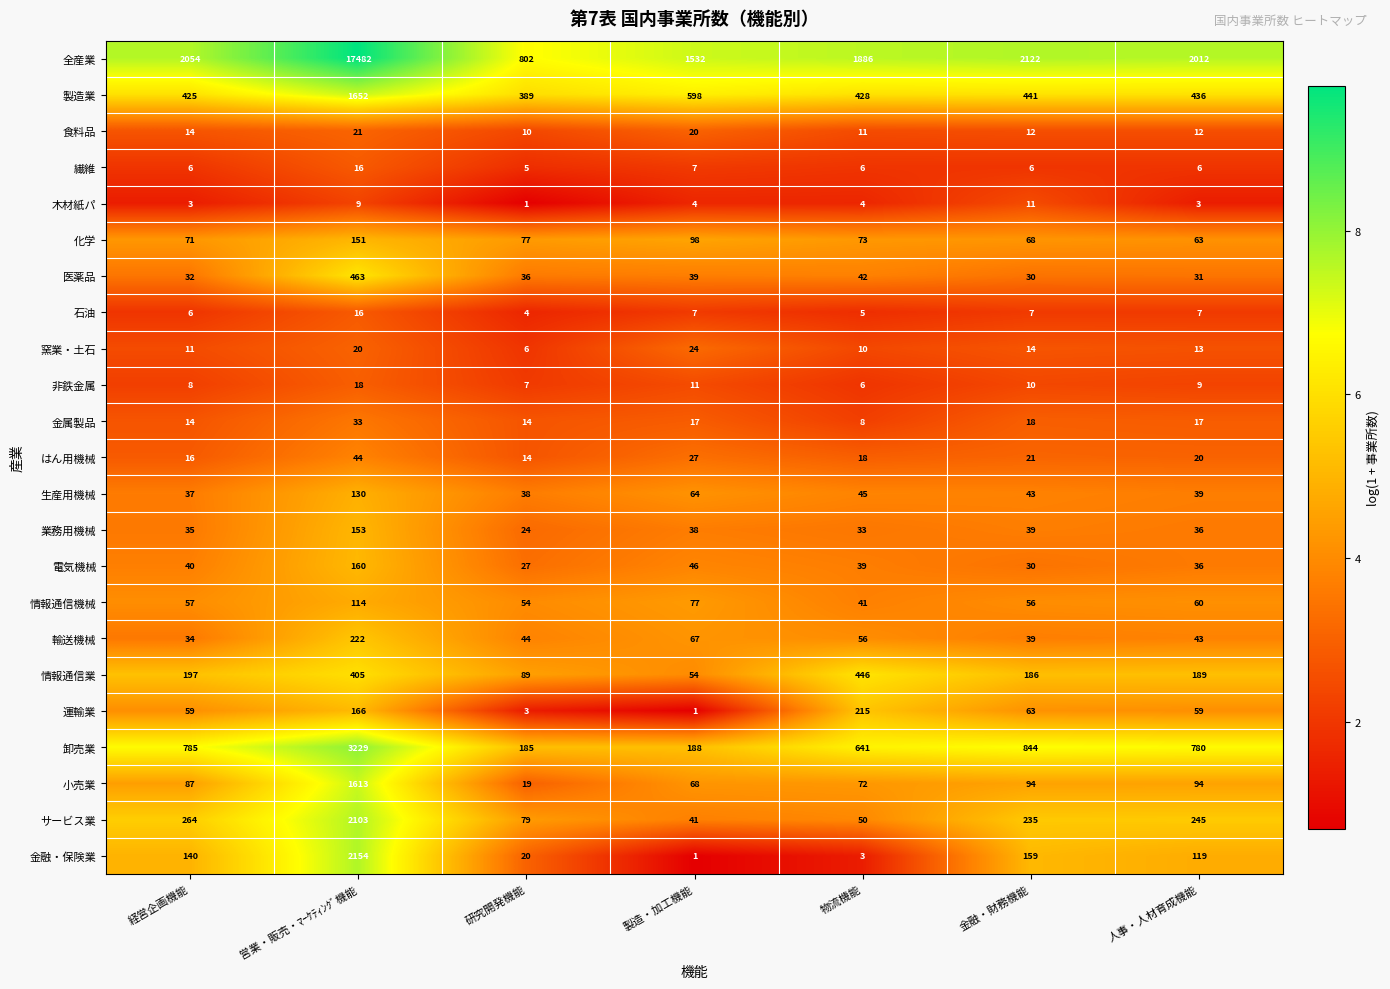

List the labels in order of 輸送機械 value, smallest first.

経営企画機能, 金融・財務機能, 人事・人材育成機能, 研究開発機能, 物流機能, 製造・加工機能, 営業・販売・ﾏｰｹﾃｨﾝｸﾞ機能